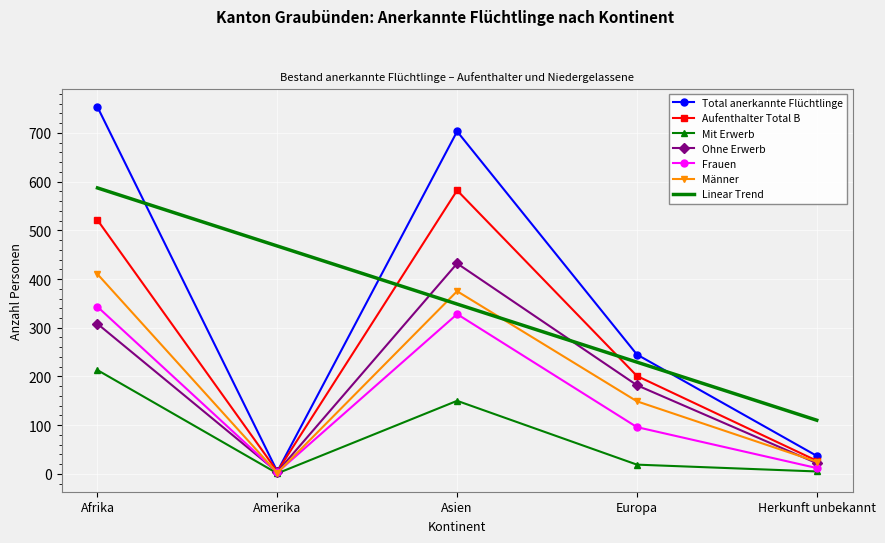

Which category has the highest value in the Männer series?

Afrika